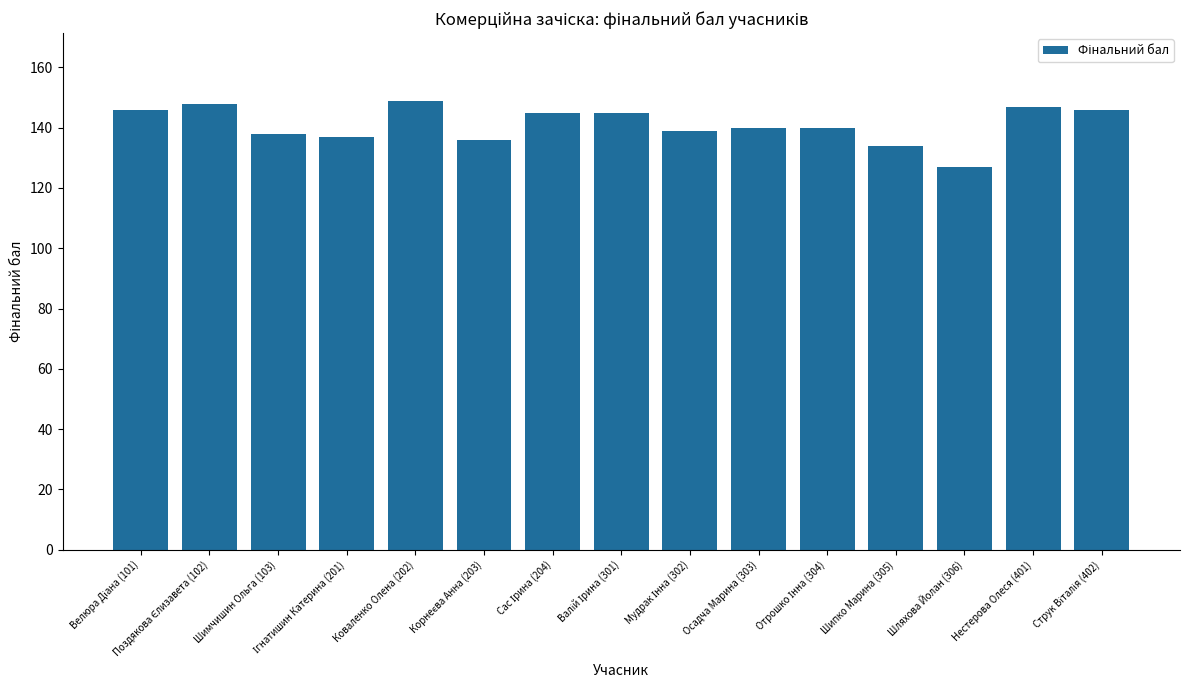

Which category has the lowest value across all series?

Шляхова Йолан (306)